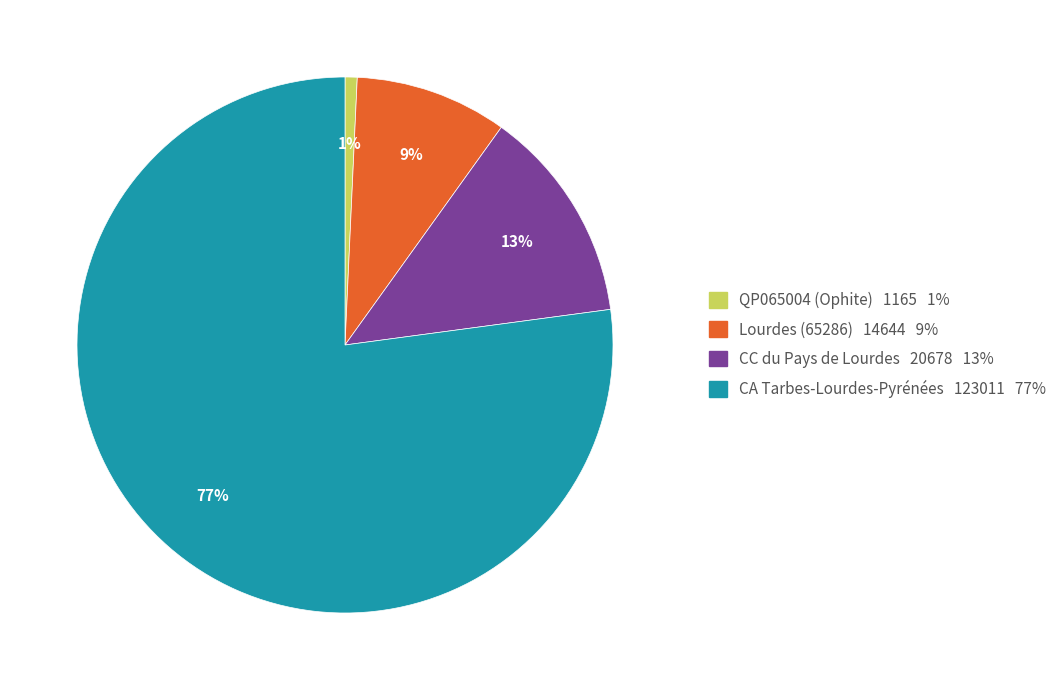

Rank the categories by value from highest to lowest.

CA Tarbes-Lourdes-Pyrénées, CC du Pays de Lourdes, Lourdes (65286), QP065004 (Ophite)